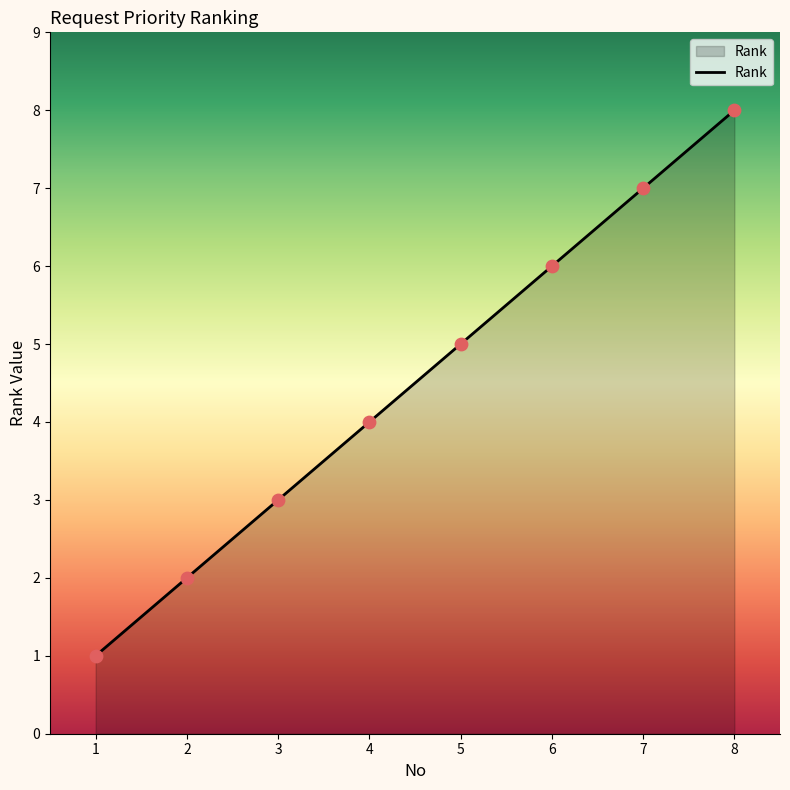

Approximately how many times larger is the value at 8 compared to 2?

4.0